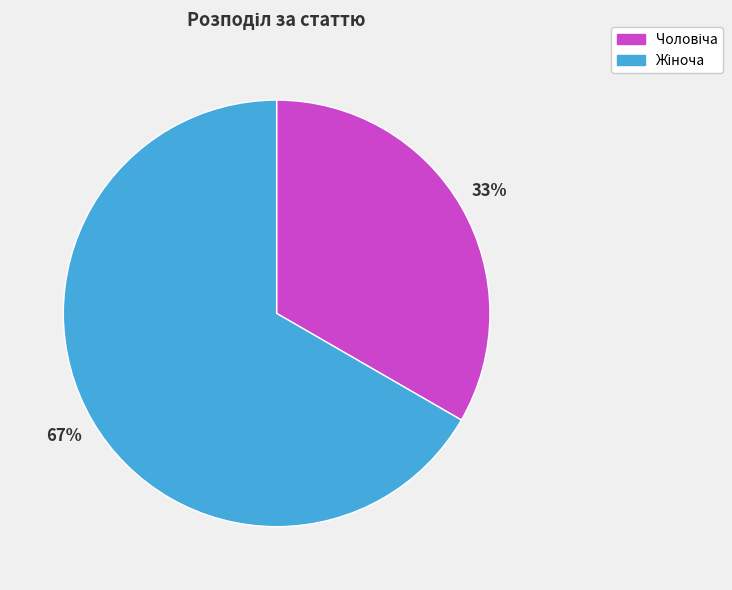

How many segments does this pie chart have?

2